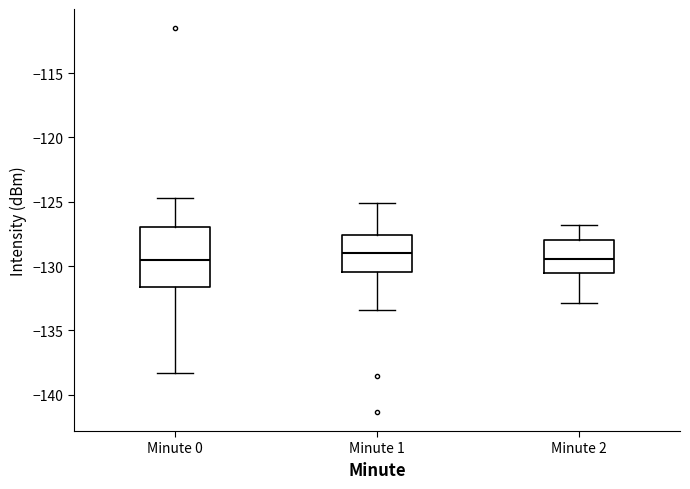

Where does the upper whisker of the box for Minute 1 end on the y-axis? The values are not printed on the chart, so give them approximately, as read against the axis.

-125.0